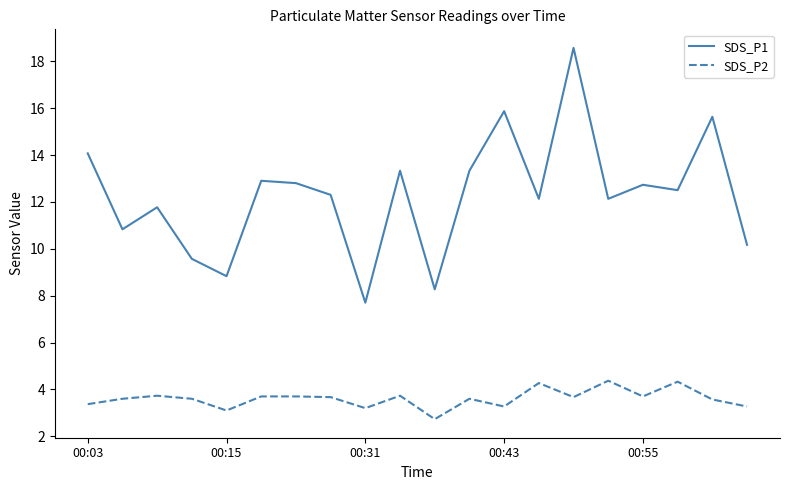

What is the difference between the maximum and minimum values in the SDS_P2 series?

1.6